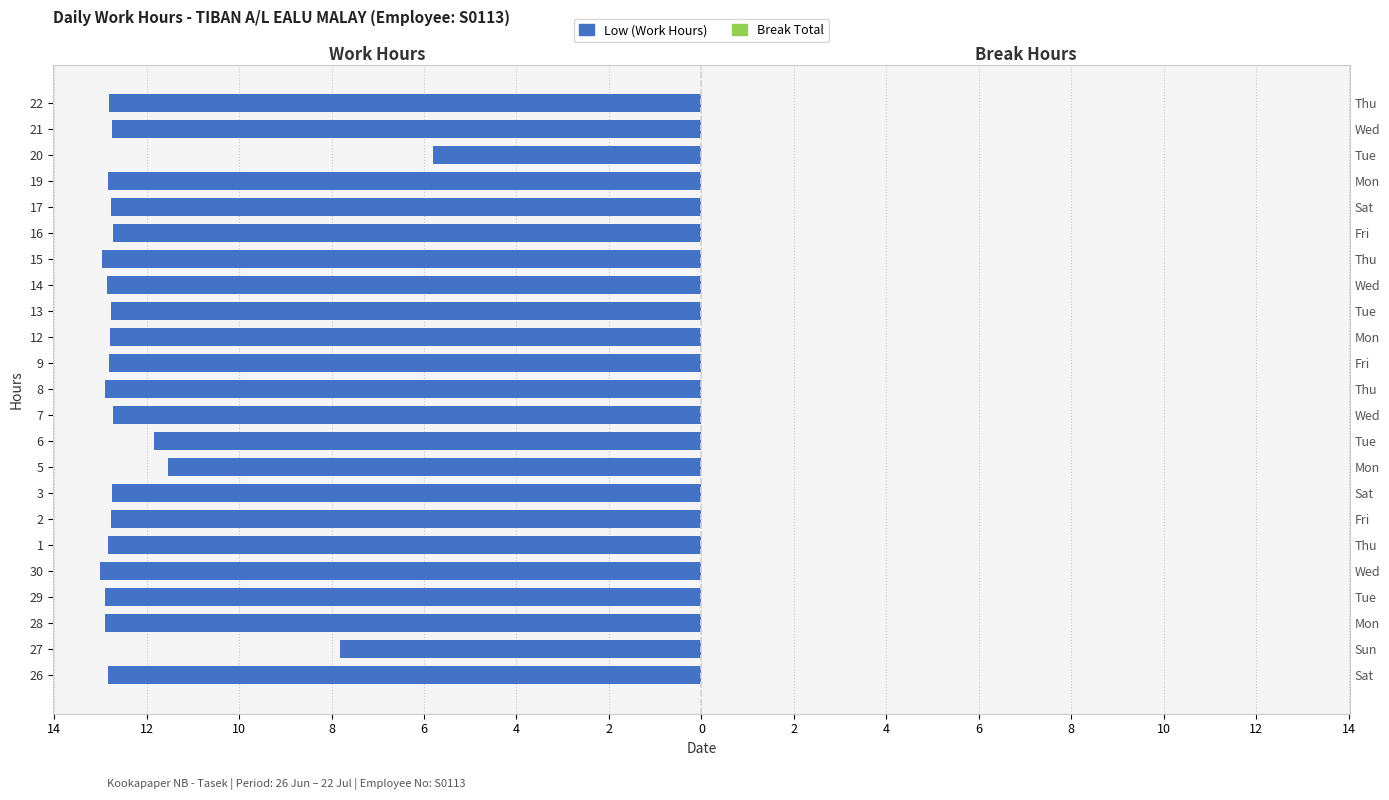

Does the chart contain any negative values?

Yes